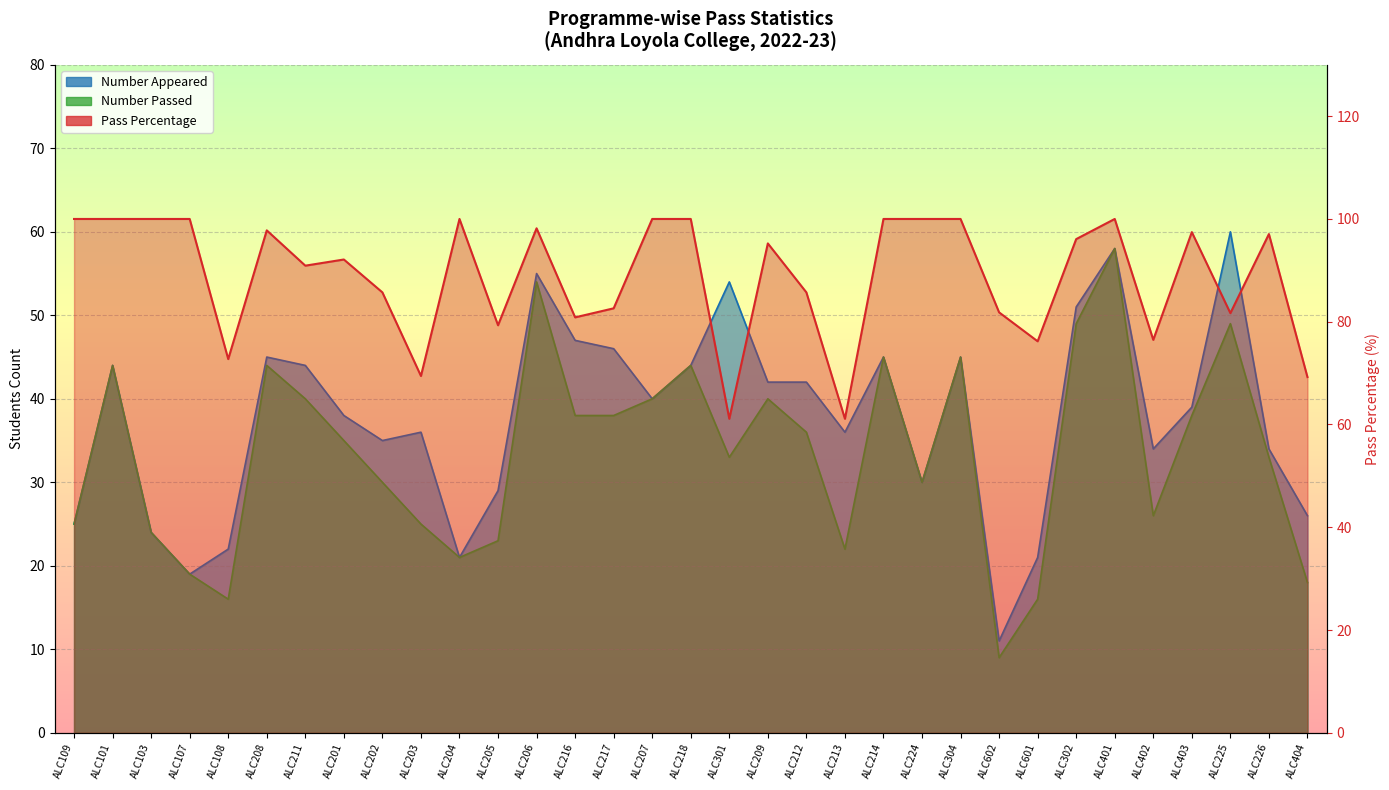

Does the chart have visible grid lines?

Yes